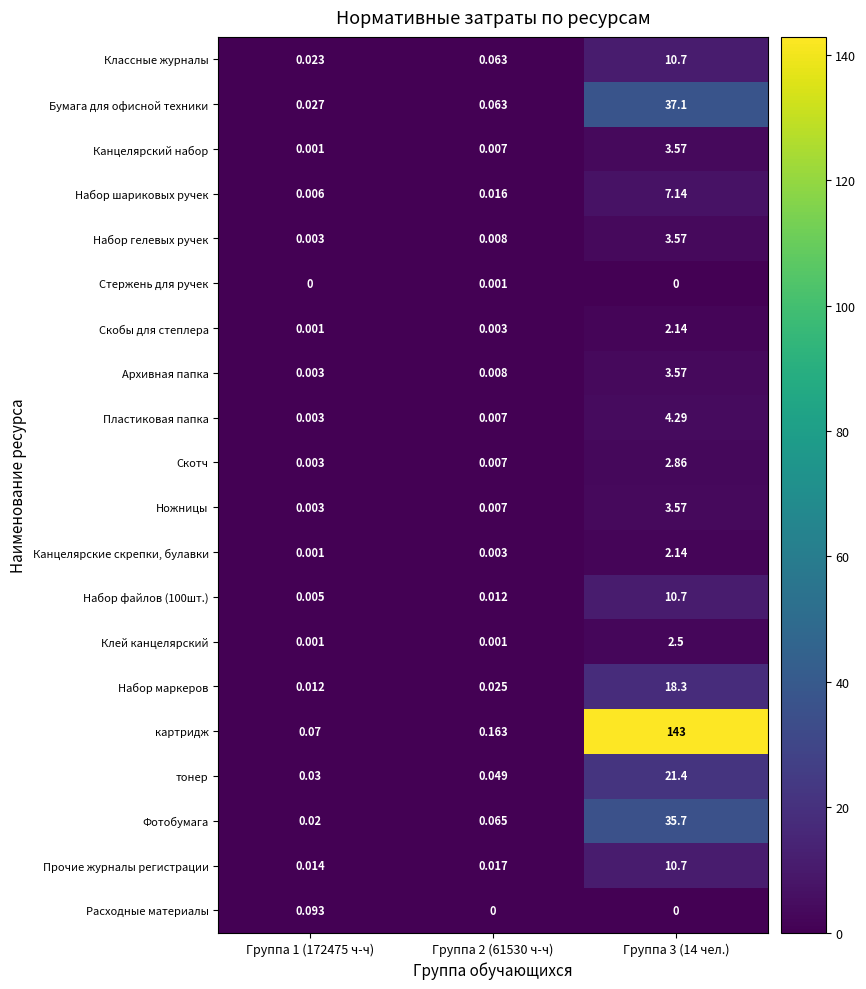

Is the value of Расходные материалы at Группа 3 (14 чел.) greater than the value of Канцелярский набор at Группа 1 (172475 ч-ч)?

No